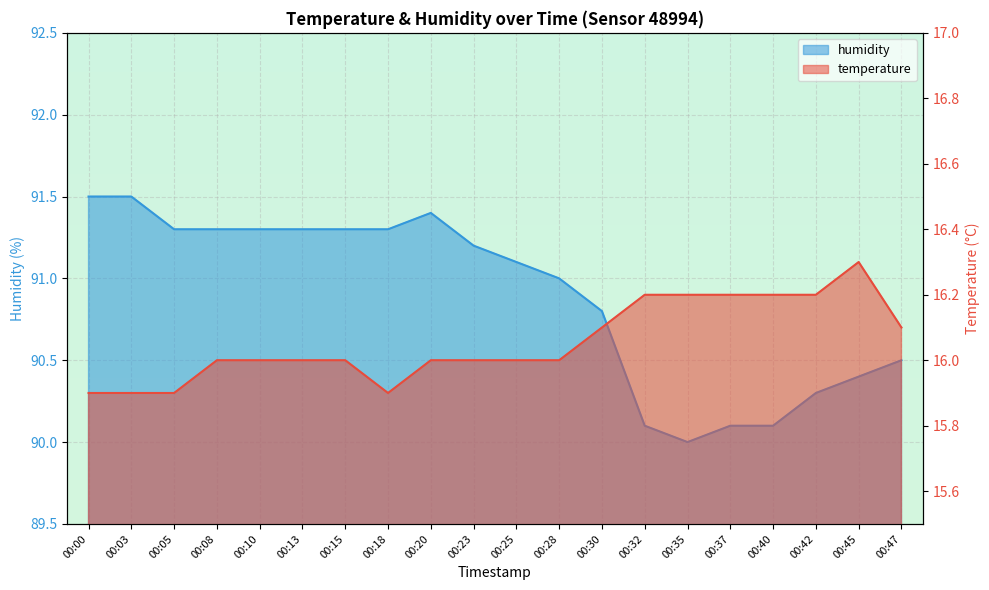

What is the value of the humidity point at the 2nd from the left?

91.5